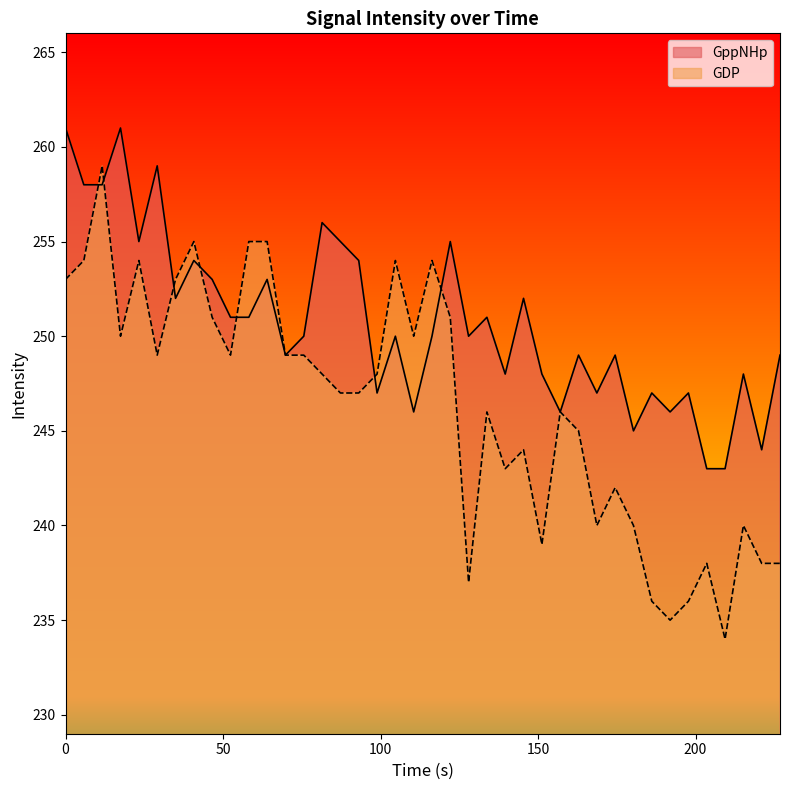

What is the value of the GDP point at the 21st from the left?

254